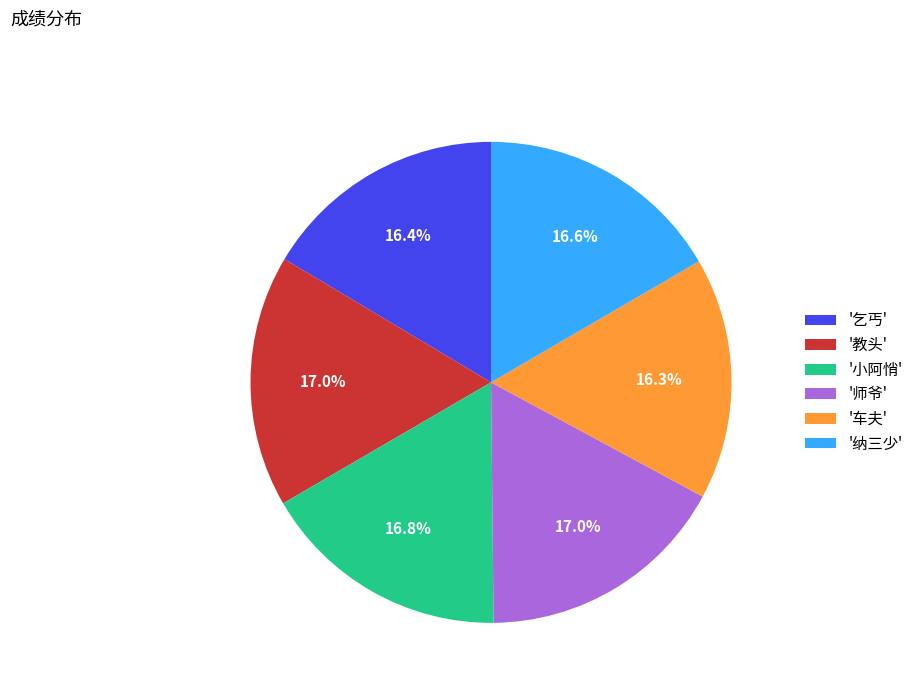

What percentage do '乞丐' and '车夫' together represent?

32.7%